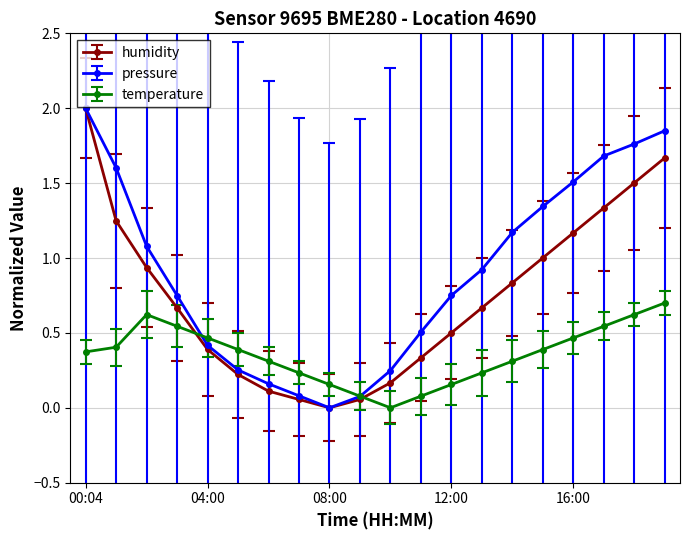

What is the maximum value shown in the chart?

2.0